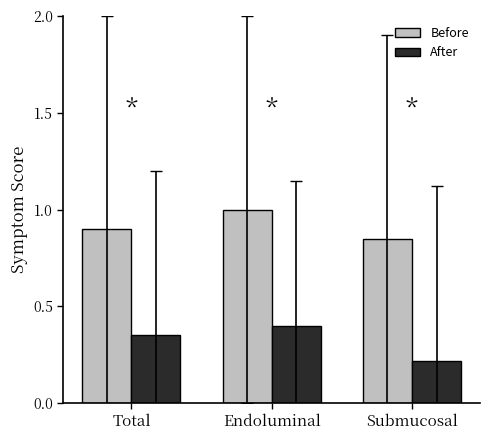

True or false: Before has a value of 0.3 at Endoluminal.

False